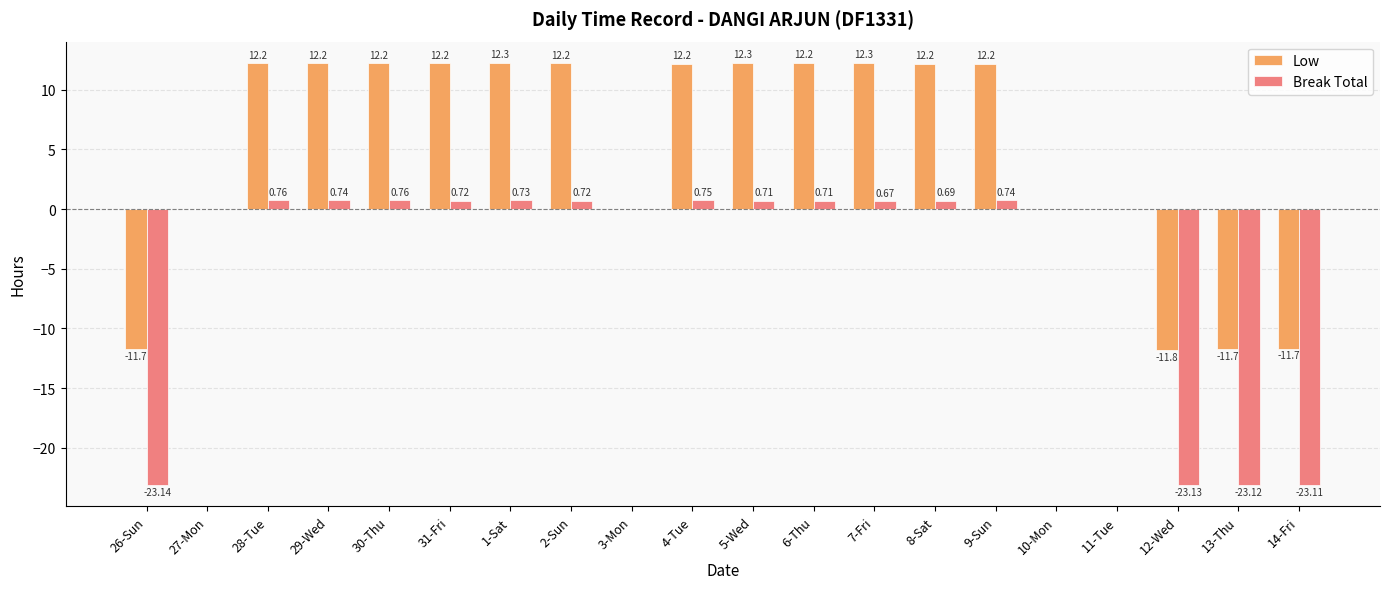

The Break Total series shows 0.0 at 10-Mon. True or false?

True